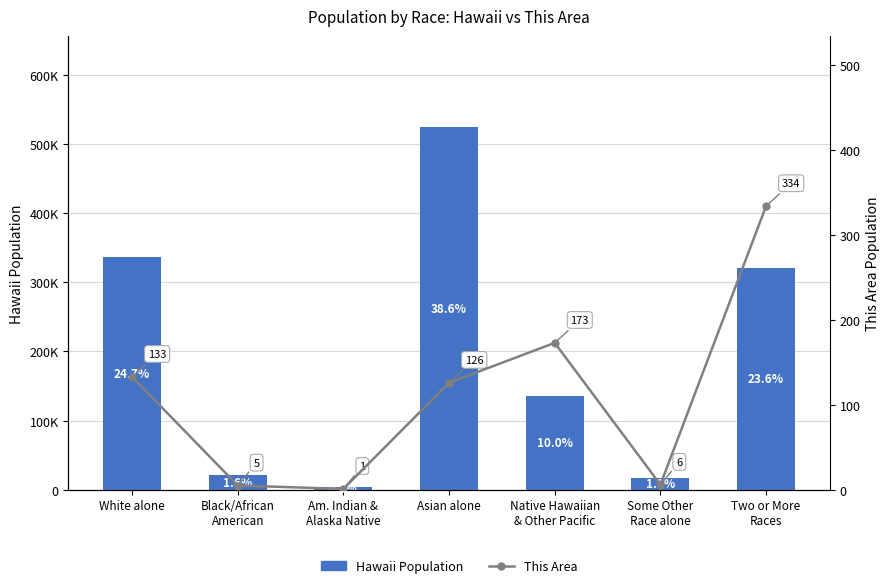

At which label does Hawaii Population first exceed 135422?

White alone